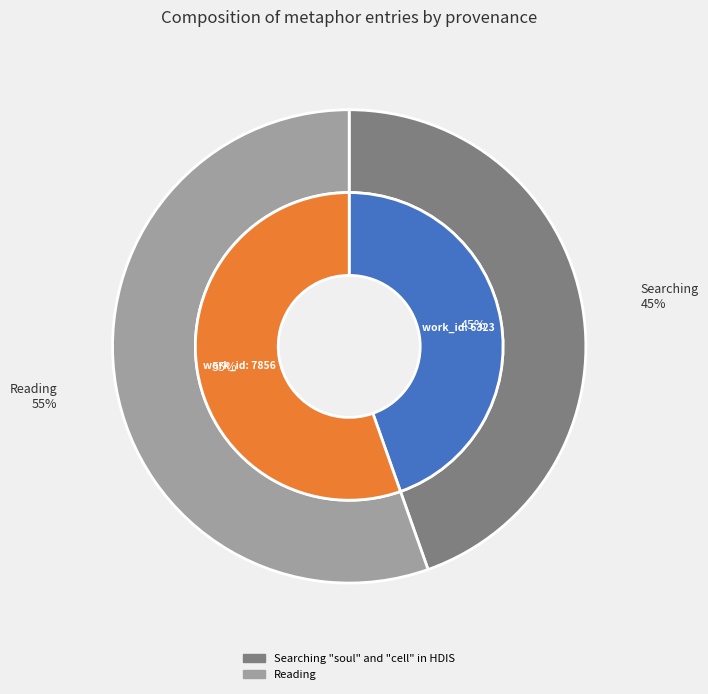

What percentage is the Reading slice, to the nearest percent?

55%